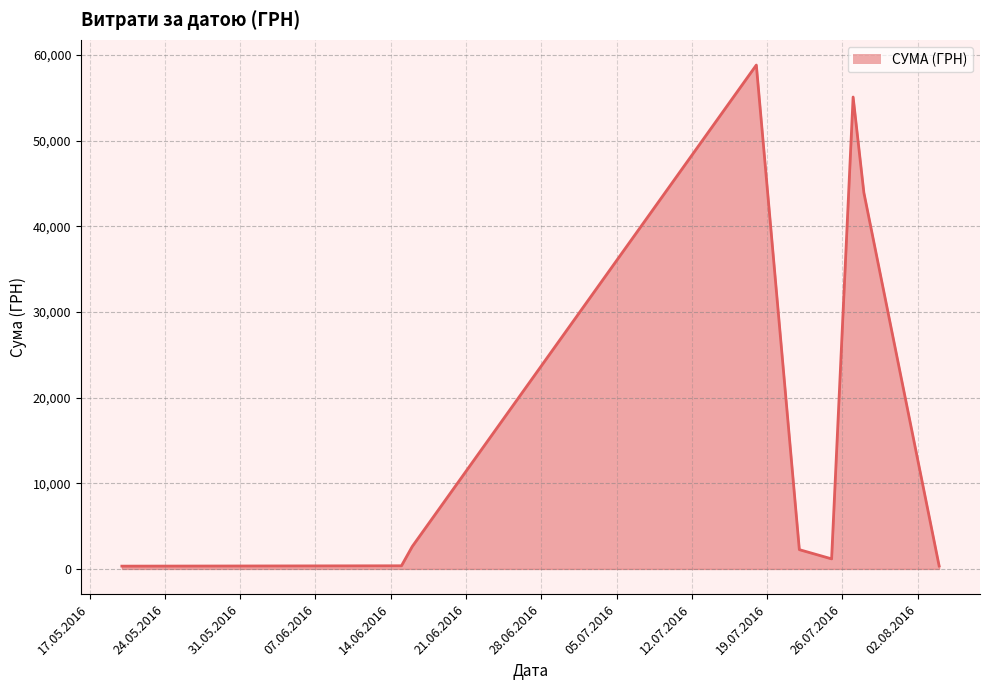

What is the maximum value shown in the chart?

58840.0